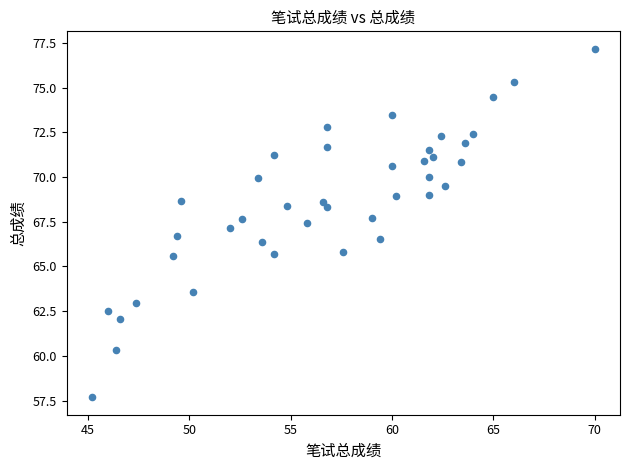

What is the range of Y values (max minus min)?

19.5